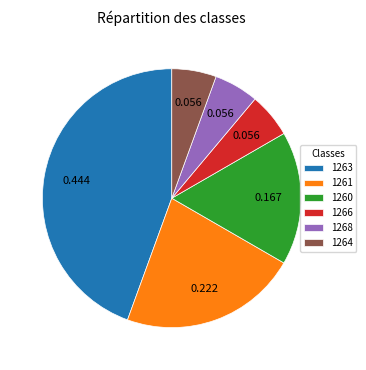

Combined, do 1266 and 1264 account for over 50%?

No